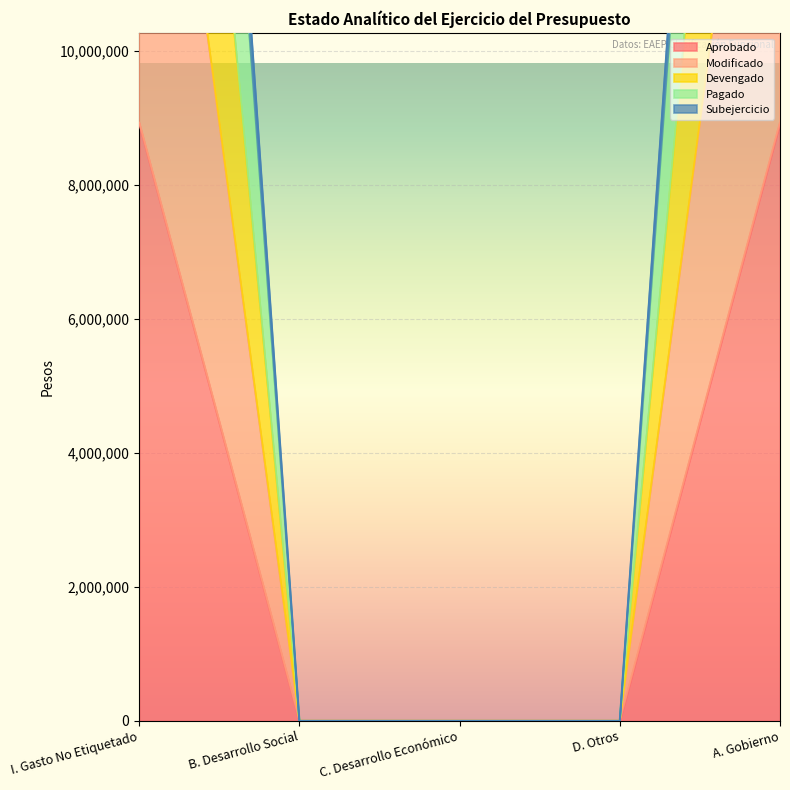

What is the difference between the maximum and minimum values in the Modificado series?

17856720